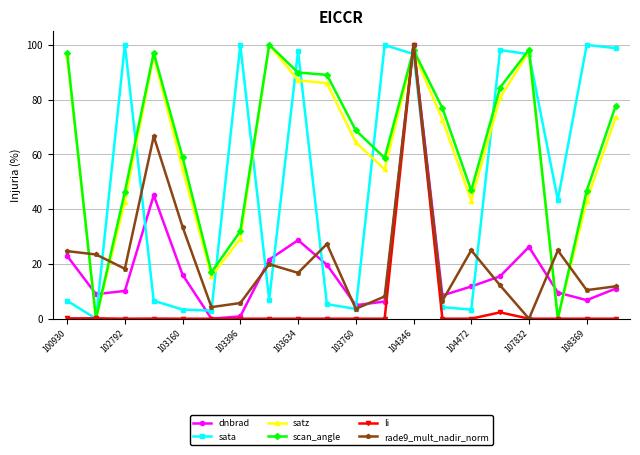

What is the average value of the scan_angle series?

64.2